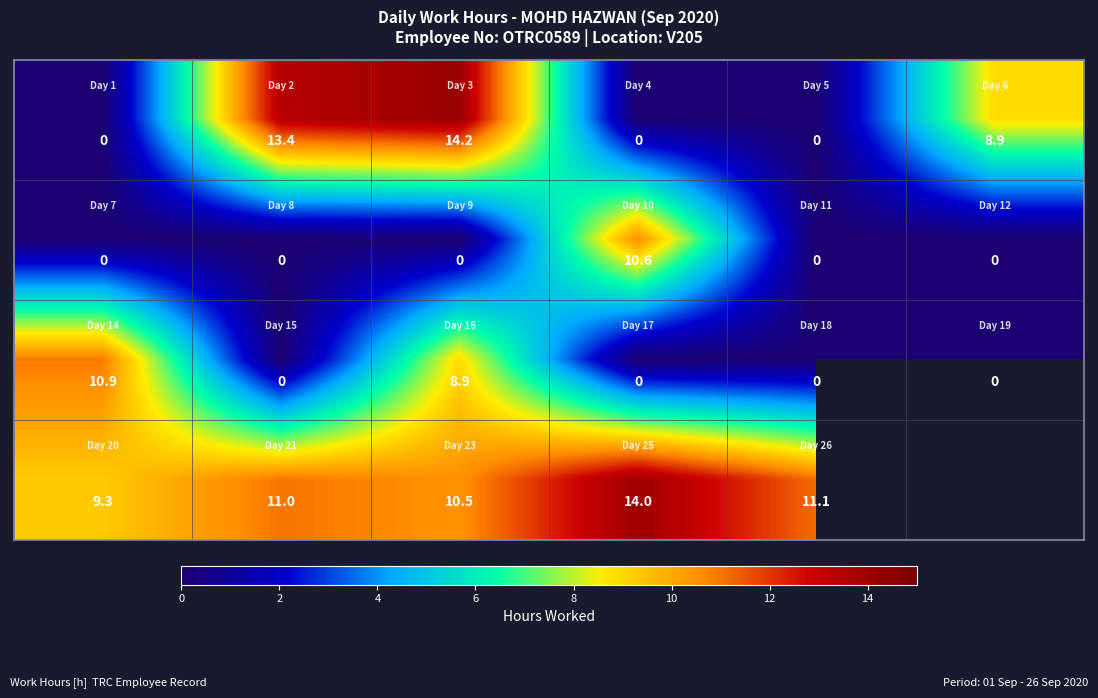

At how many categories does at least one series exceed 0?

6